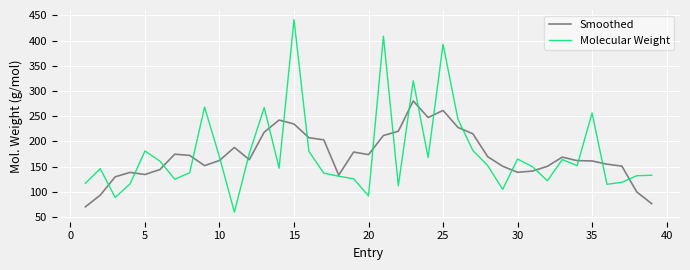

List the series in order of their overall mean, lowest first.

Smoothed, Molecular Weight